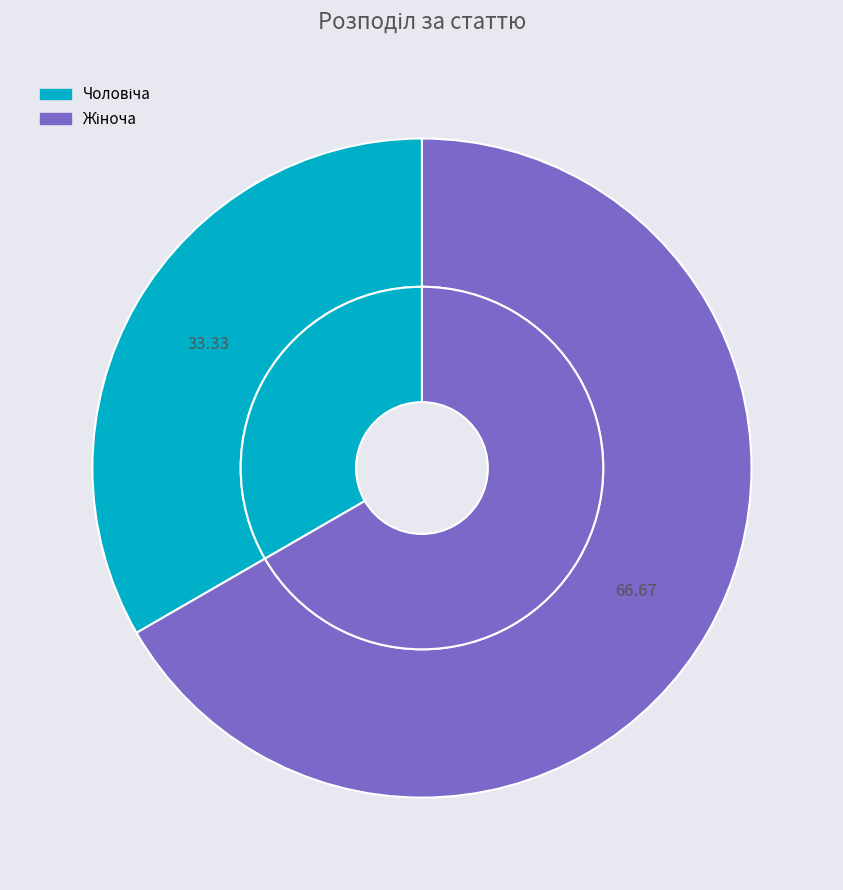

What is the ratio of the value at Чоловіча to the value at Жіноча?

0.5